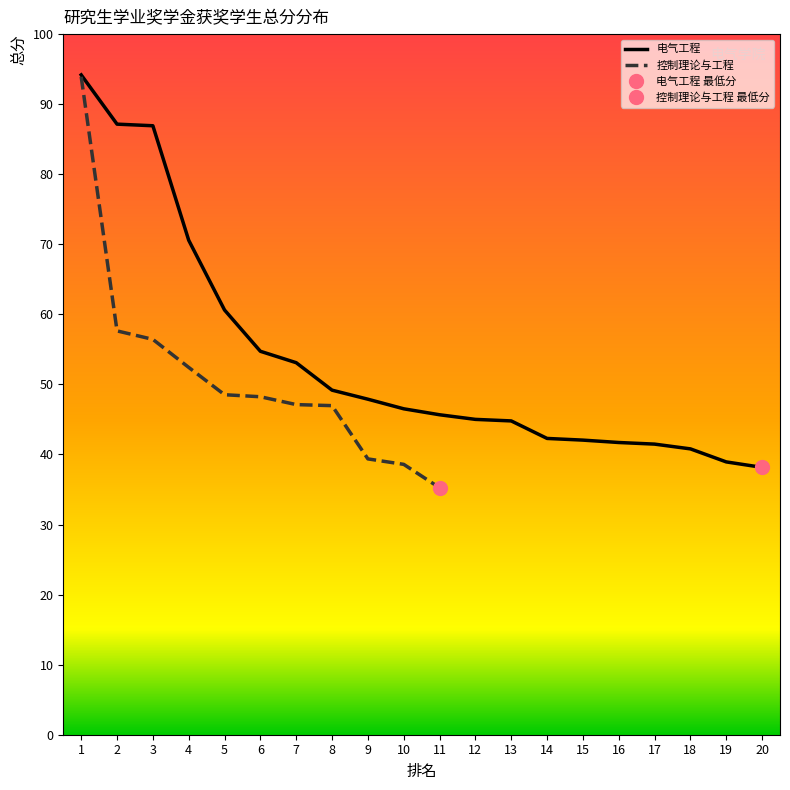

Which series has the largest total across all categories?

电气工程